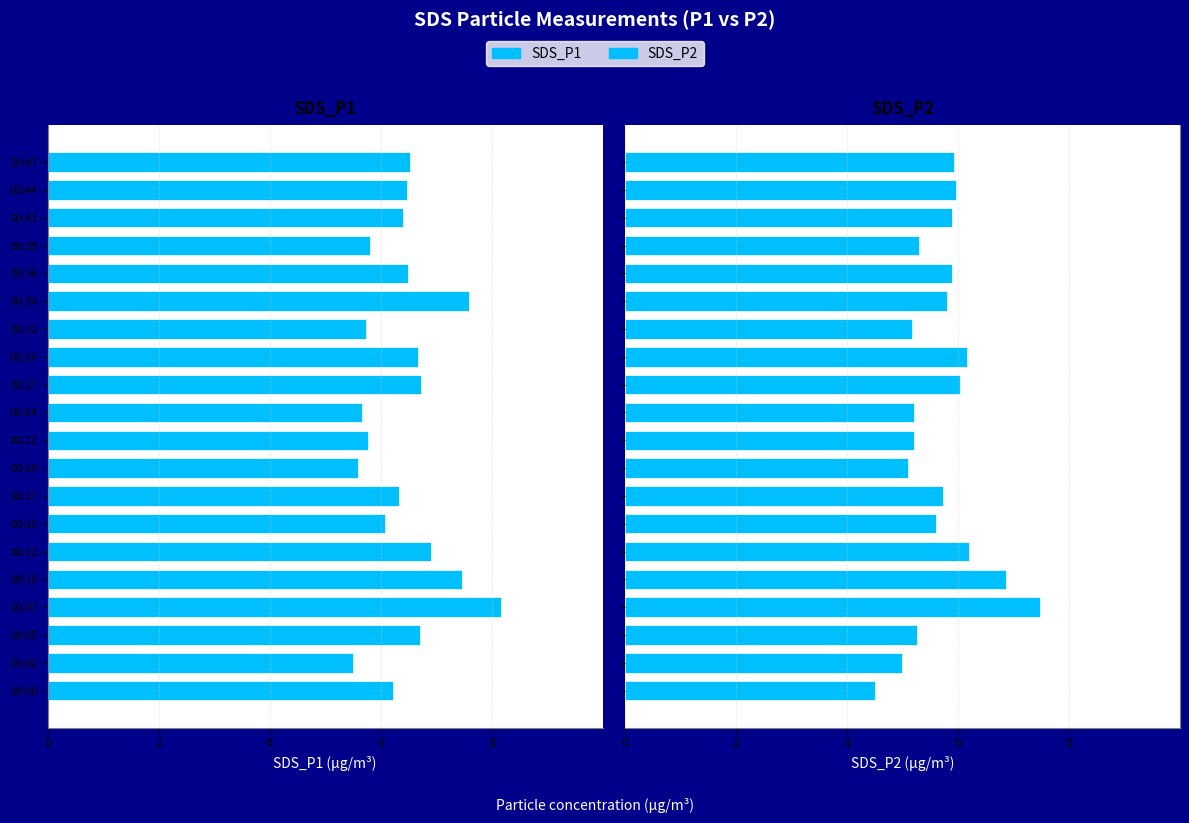

Which series has the largest range (max minus min)?

SDS_P2